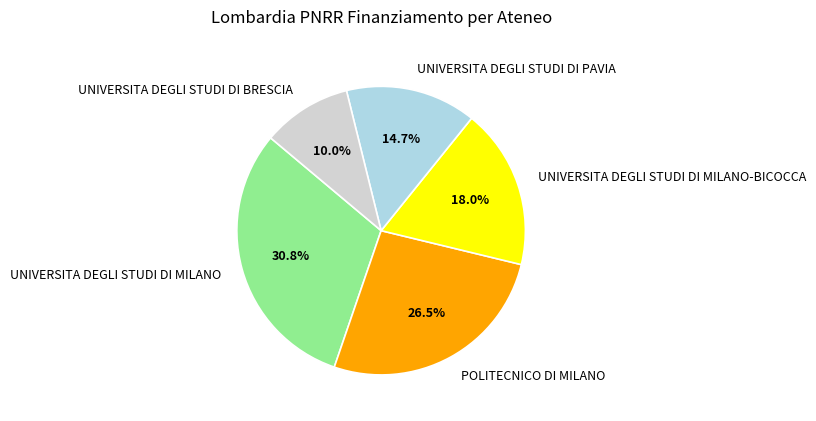

Which slice is the largest?

UNIVERSITA DEGLI STUDI DI MILANO